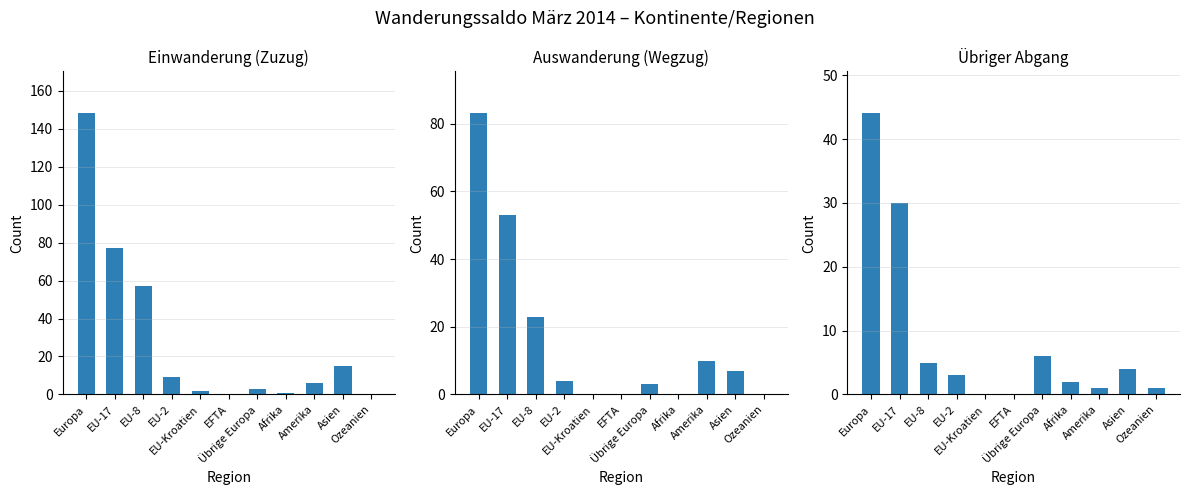

How many groups of bars are there?

11